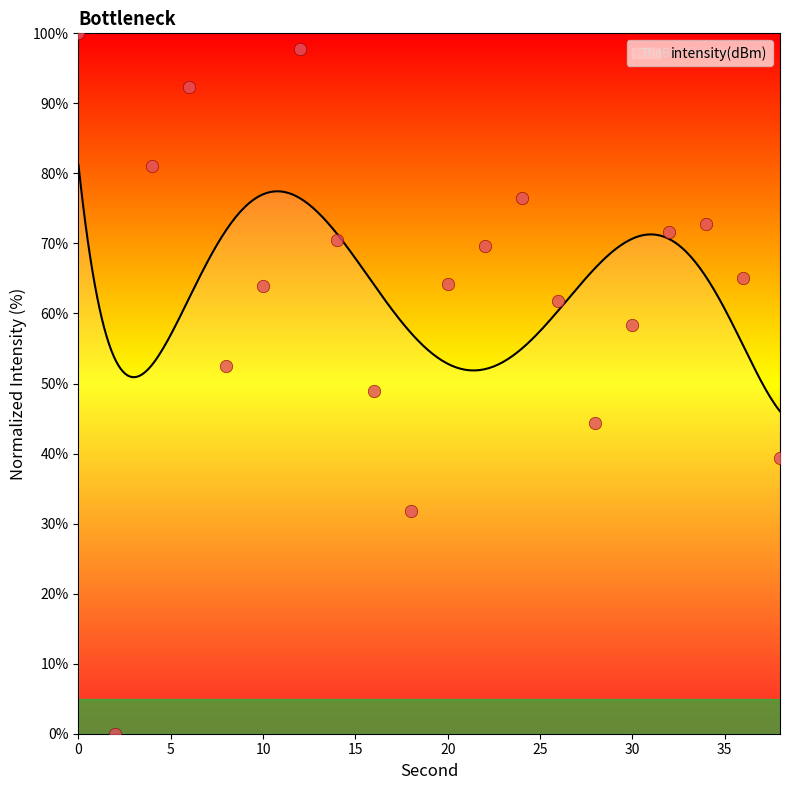

What is the ratio of the value at 18 to the value at 38?

0.8